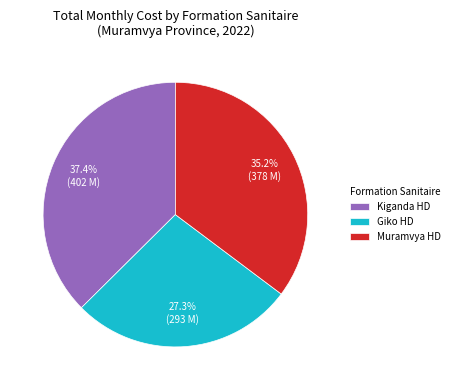

Does any single category account for the majority?

No